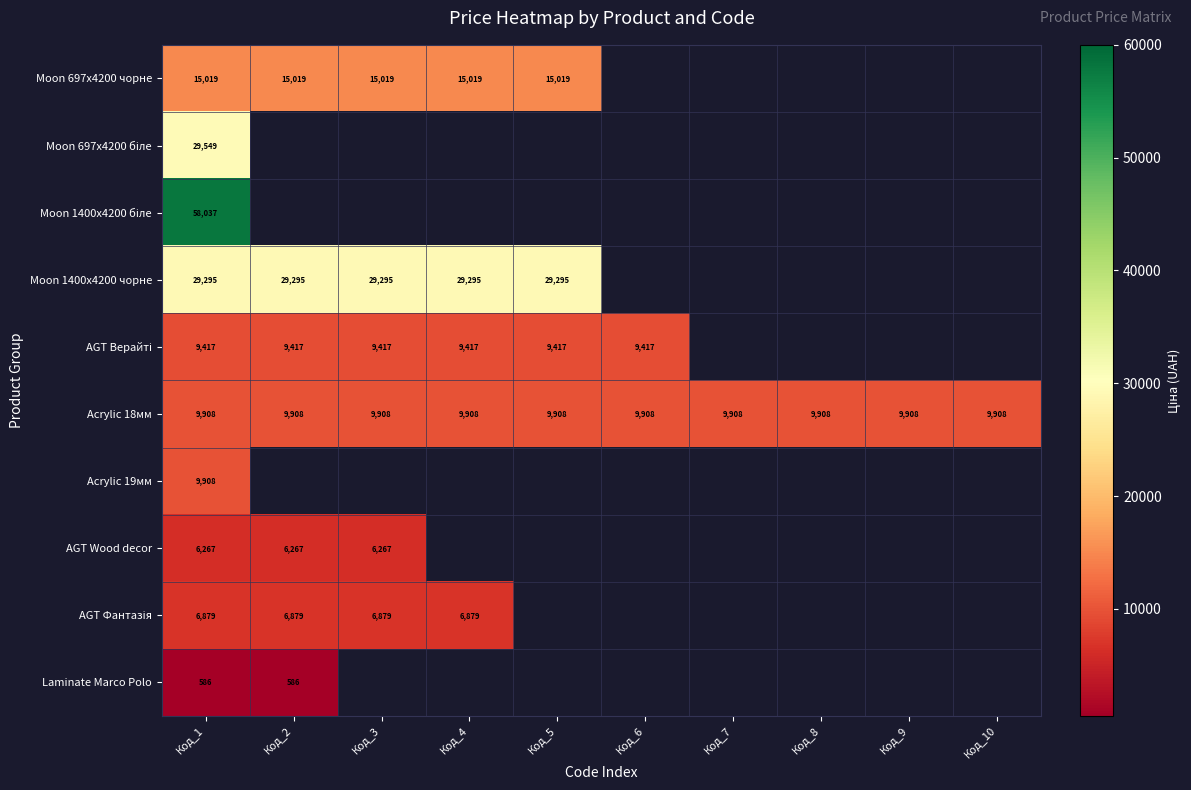

The Acrylic 18мм series shows 6843.5 at Код_3. True or false?

False